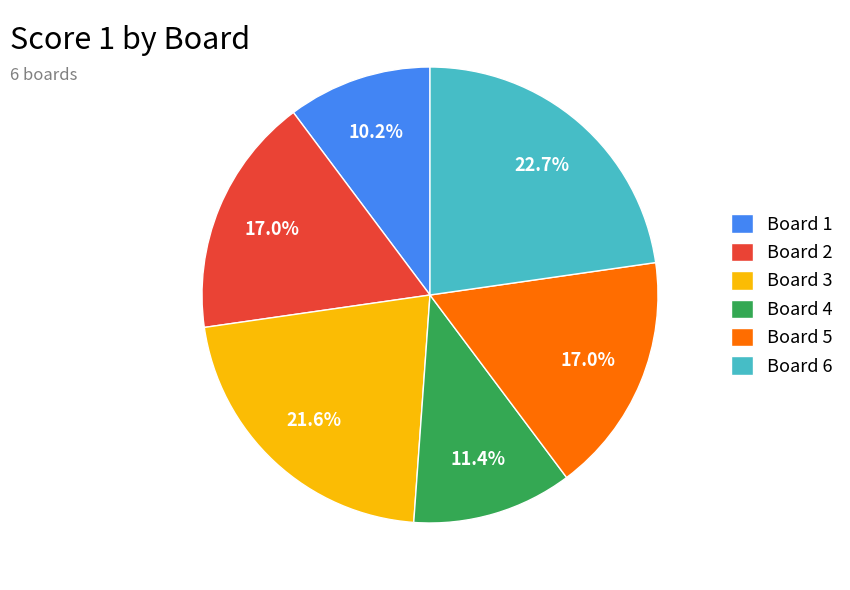

Which has a higher value, Board 4 or Board 2?

Board 2